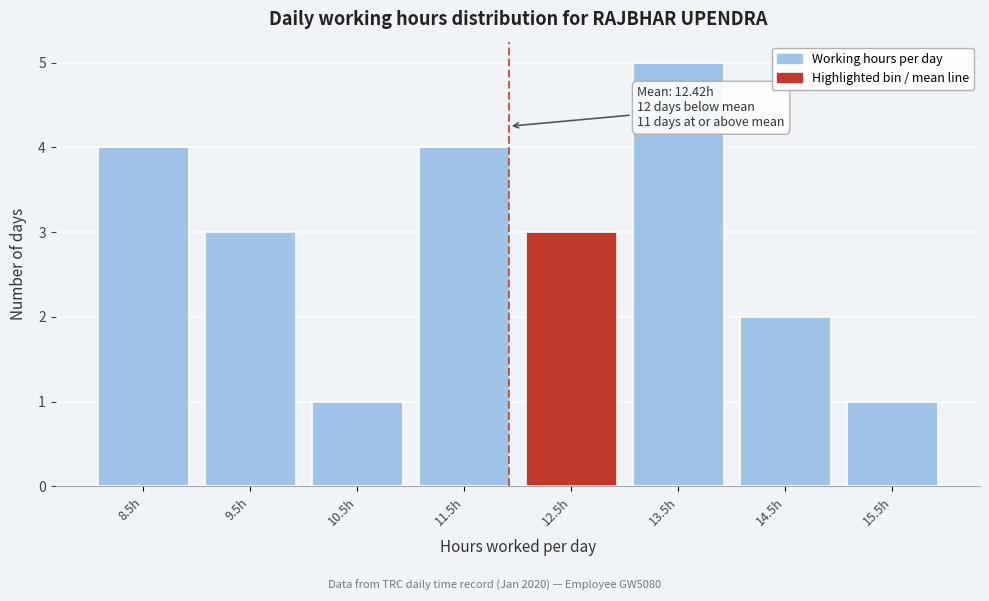

Reading right to left, list all the values displayed in this chart.

1	2	5	3	4	1	3	4